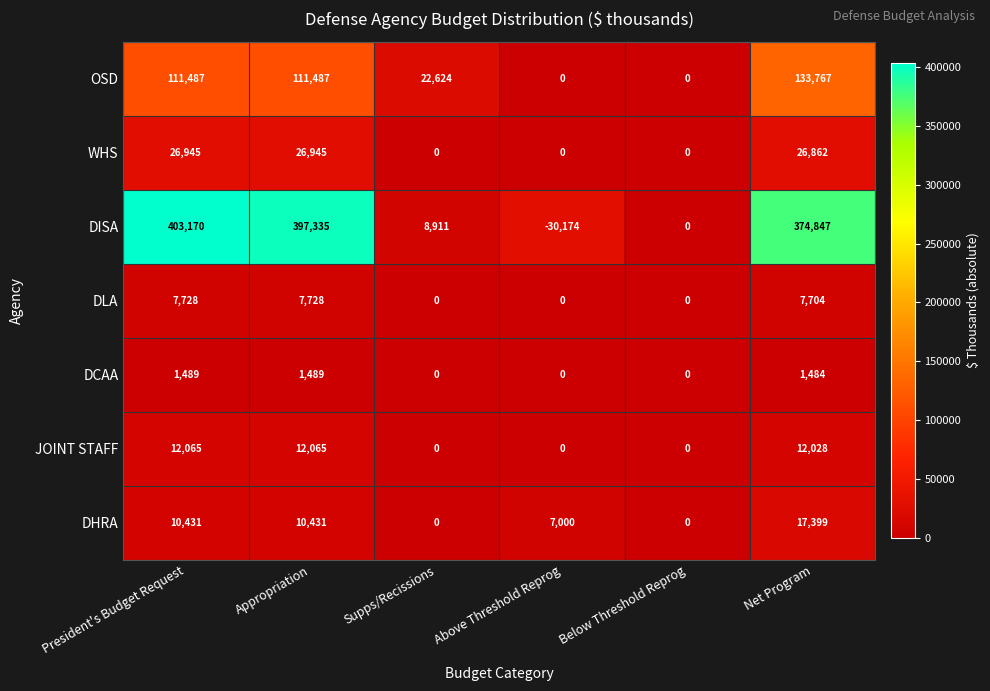

What is the minimum value shown in the chart?

-30174